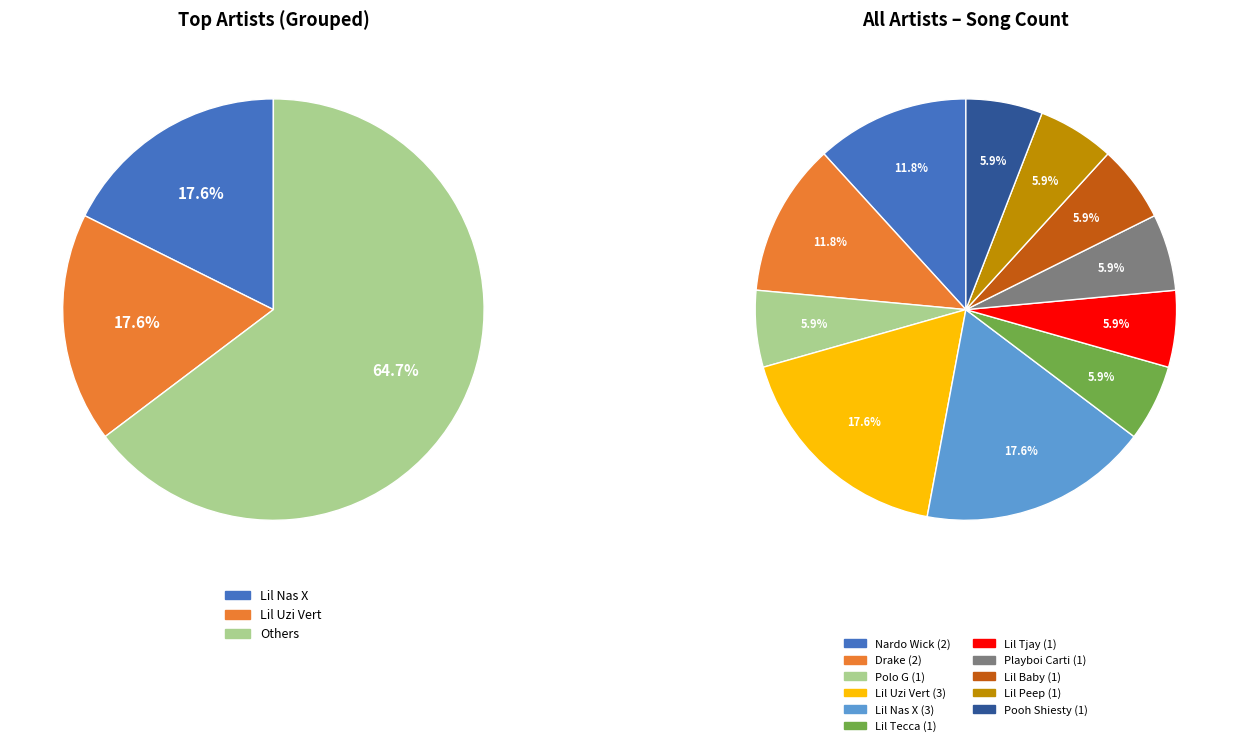

Rank the categories by value from highest to lowest.

Lil Uzi Vert, Lil Nas X, Nardo Wick, Drake, Polo G, Lil Tecca, Lil Tjay, Playboi Carti, Lil Baby, Lil Peep, Pooh Shiesty